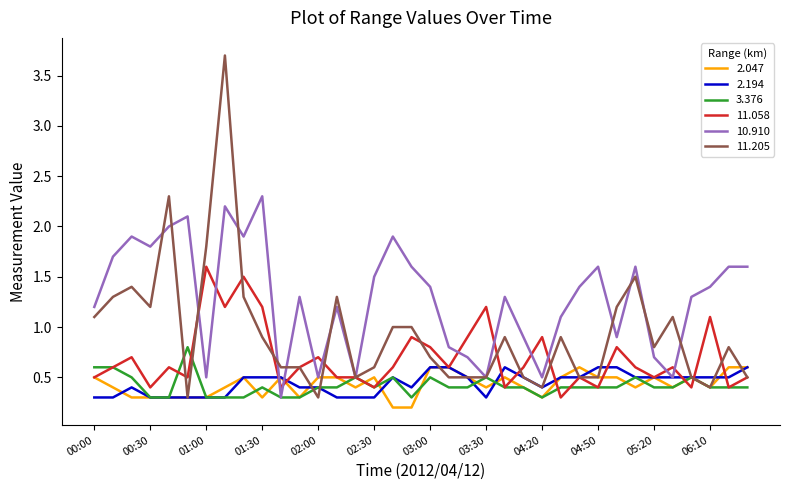

Which series has the largest total across all categories?

10.910